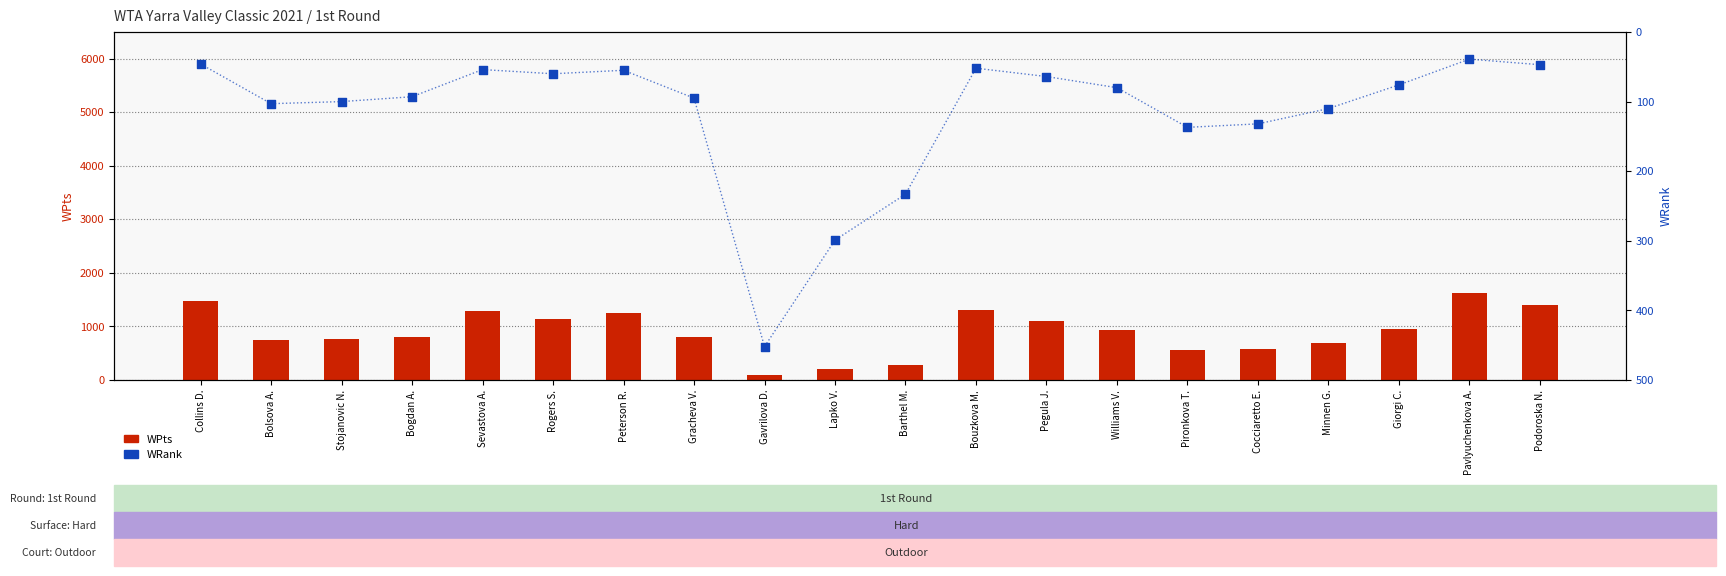

Which series has the widest spread of Y values?

WPts